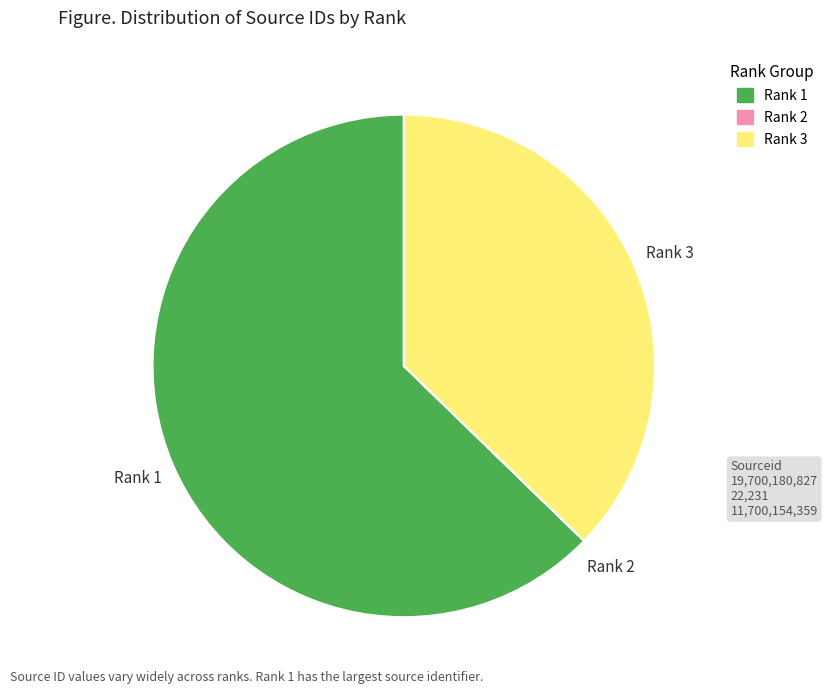

Is the sum of Rank 3 and Rank 1 greater than half?

Yes